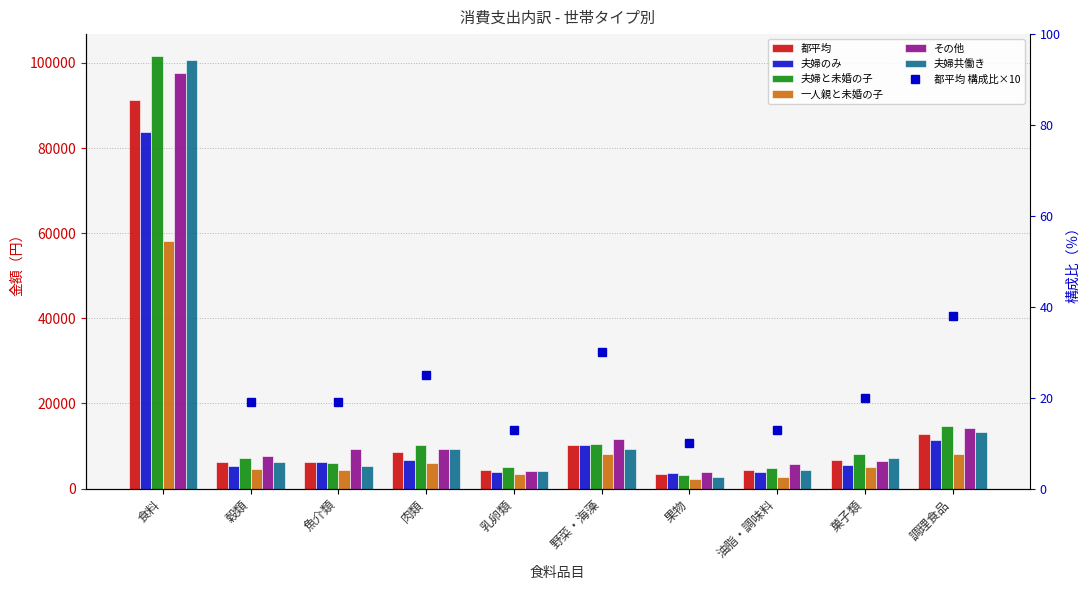

The 一人親と未婚の子 series shows 5933 at 穀類. True or false?

False